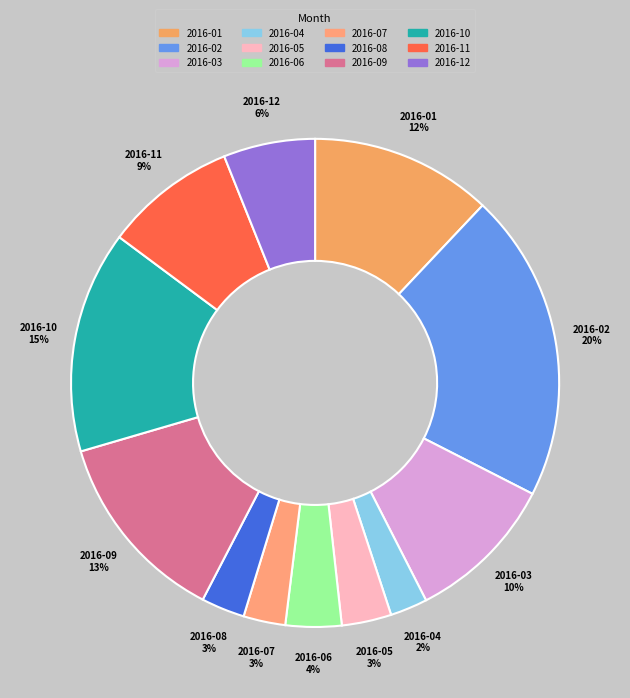

Approximately how many times larger is the value at 2016-03 compared to 2016-09?

0.8